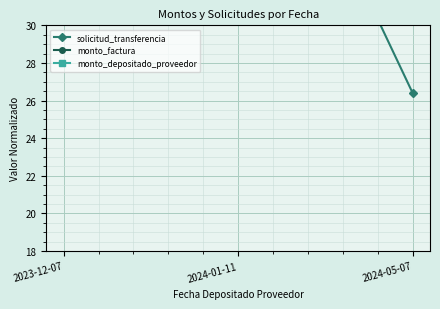

Reading left to right, what are all the values shown in this chart?

solicitud_transferencia: 2023-12-07=42.8	2024-01-11=46.0	2024-05-07=26.4
monto_factura: 2023-12-07=46.0	2024-01-11=46.0	2024-05-07=46.0
monto_depositado_proveedor: 2023-12-07=46.0	2024-01-11=46.0	2024-05-07=46.0